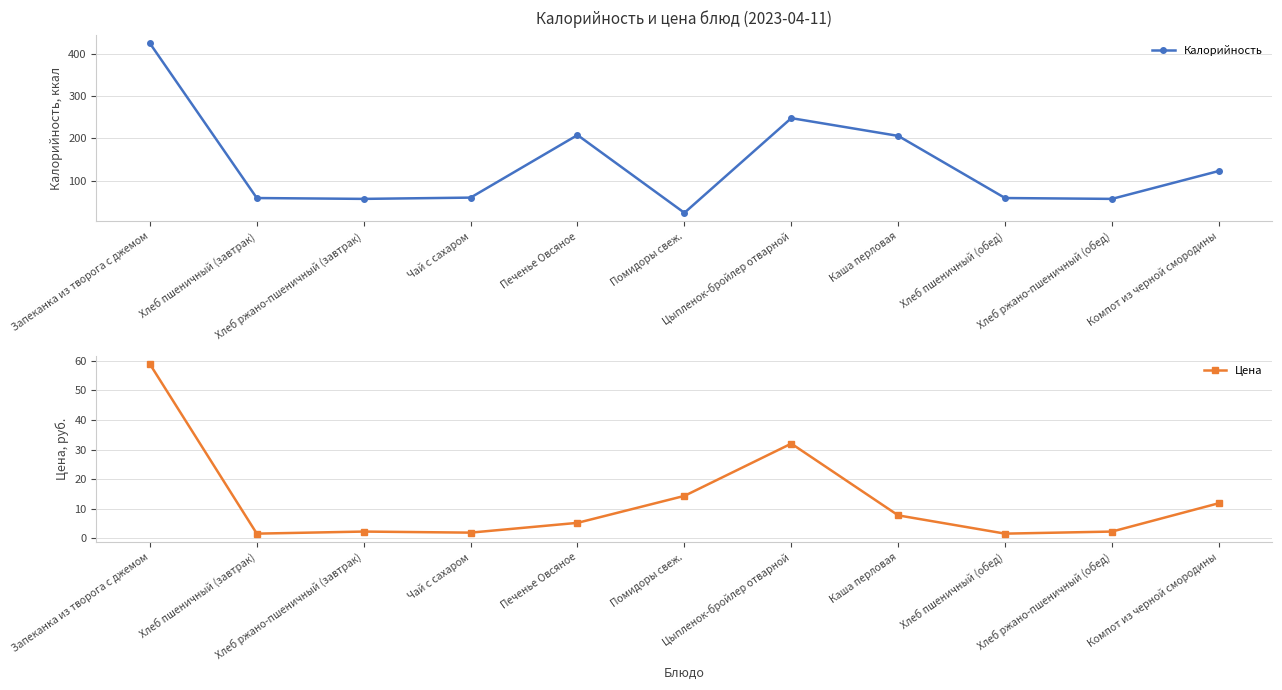

What is the smallest value displayed?

1.6